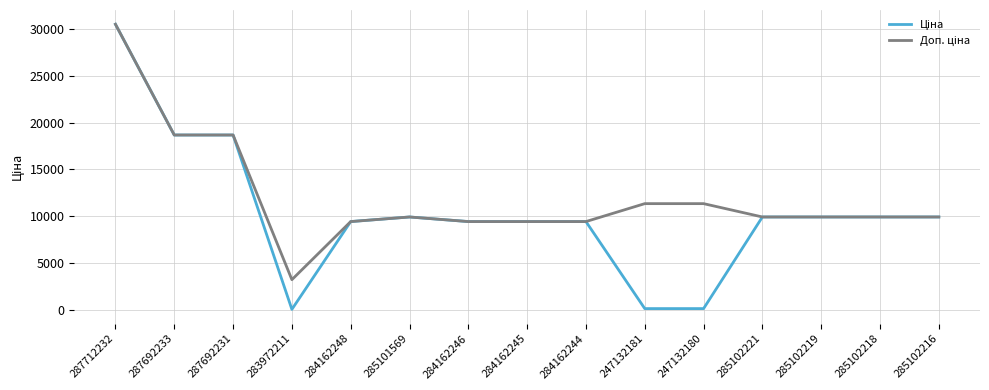

At which category is the sum across all series the highest?

287712232